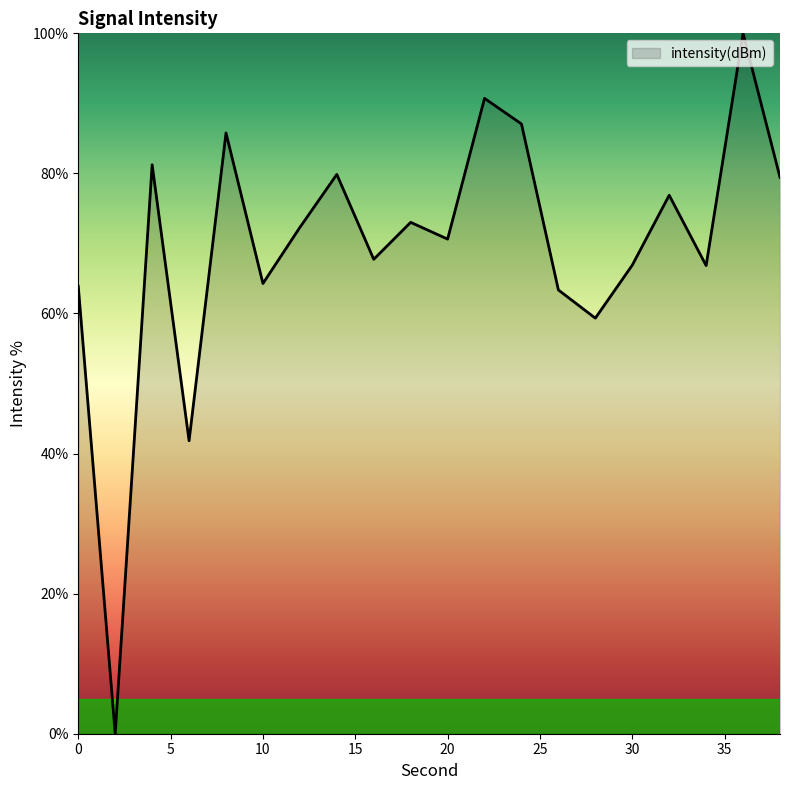

What is the difference between the maximum and minimum values?

100.0